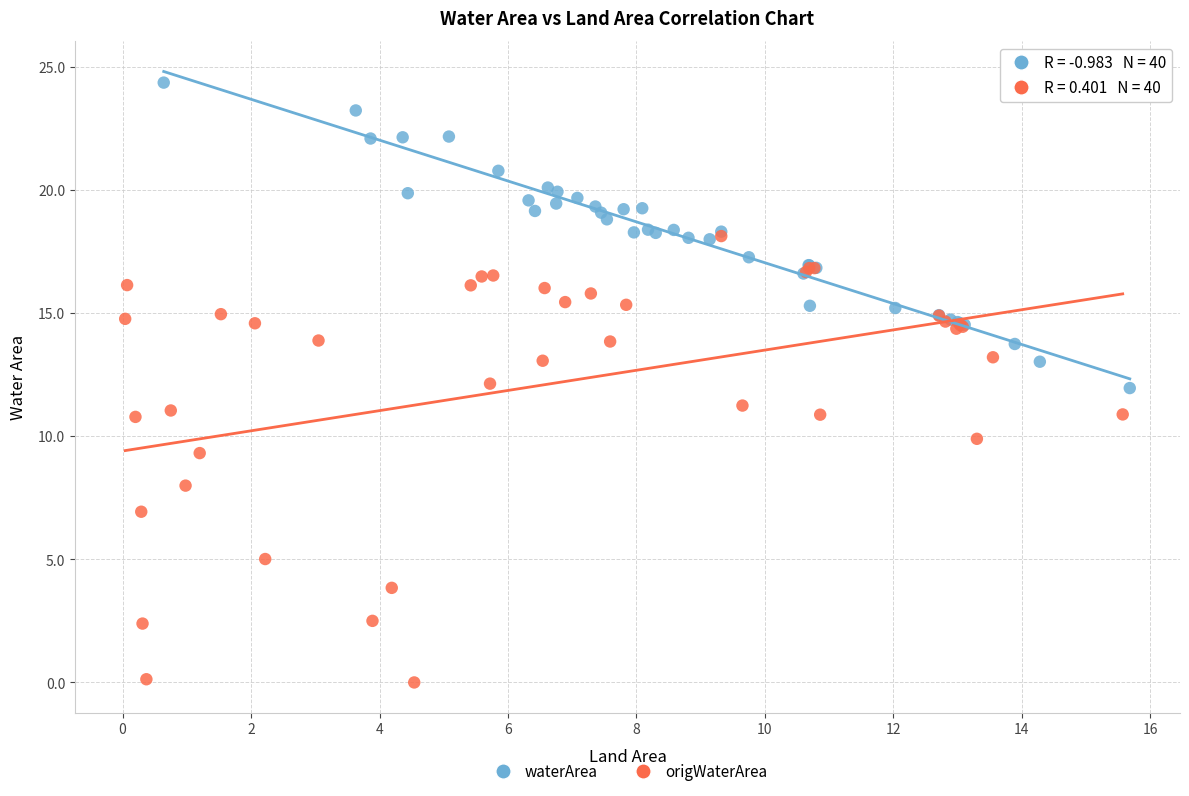

Which series has the largest Y range (max minus min)?

origWaterArea